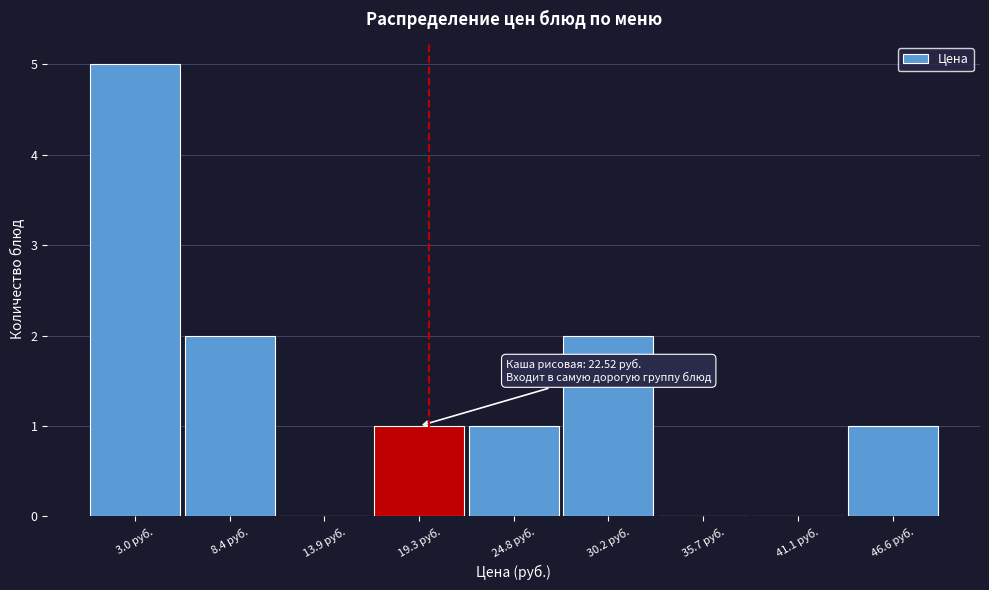

Reading right to left, extract all data points from this chart.

46.6 руб.=1	41.1 руб.=0	35.7 руб.=0	30.2 руб.=2	24.8 руб.=1	19.3 руб.=1	13.9 руб.=0	8.4 руб.=2	3.0 руб.=5